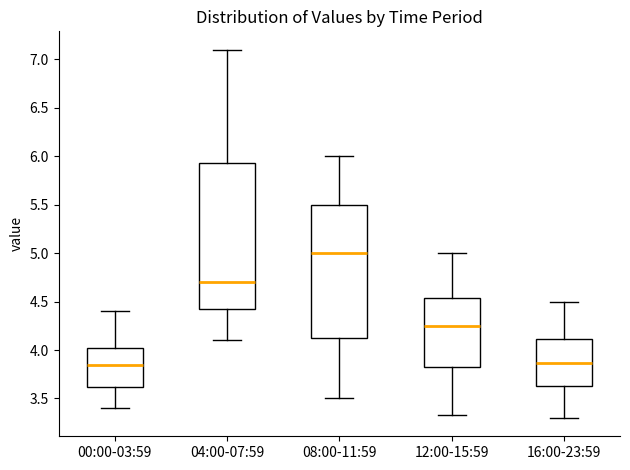

Where is the lower edge of the box for 00:00-03:59 on the y-axis? The values are not printed on the chart, so give them approximately, as read against the axis.

3.60